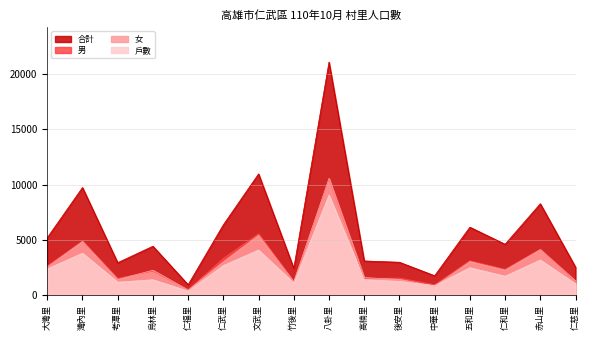

What is the difference between the highest and lowest values at 仁慈里?

1515